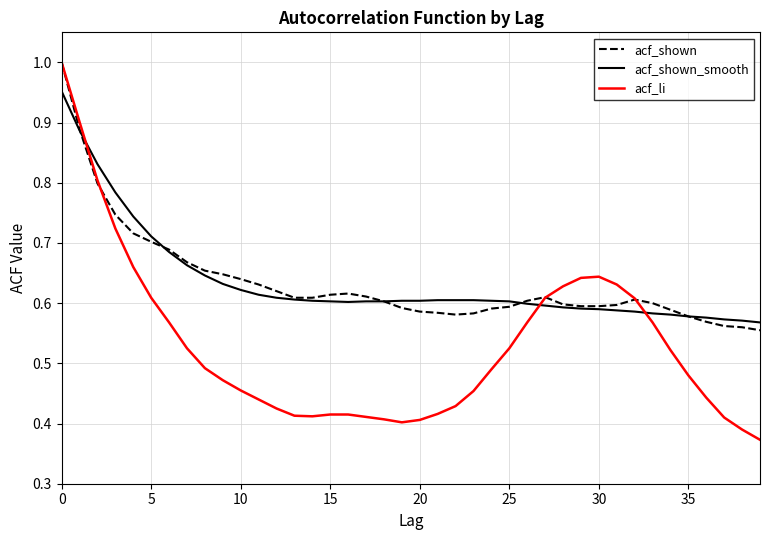

What is the difference between the second highest and minimum values in the acf_shown series?

0.3